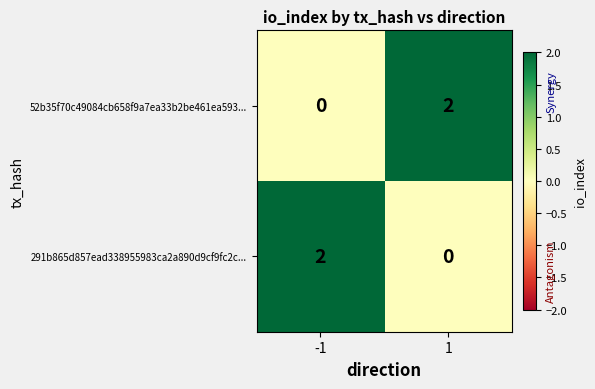

Rank the series at 1 from highest to lowest value.

52b35f70c49084cb658f9a7ea33b2be461ea593..., 291b865d857ead338955983ca2a890d9cf9fc2c...